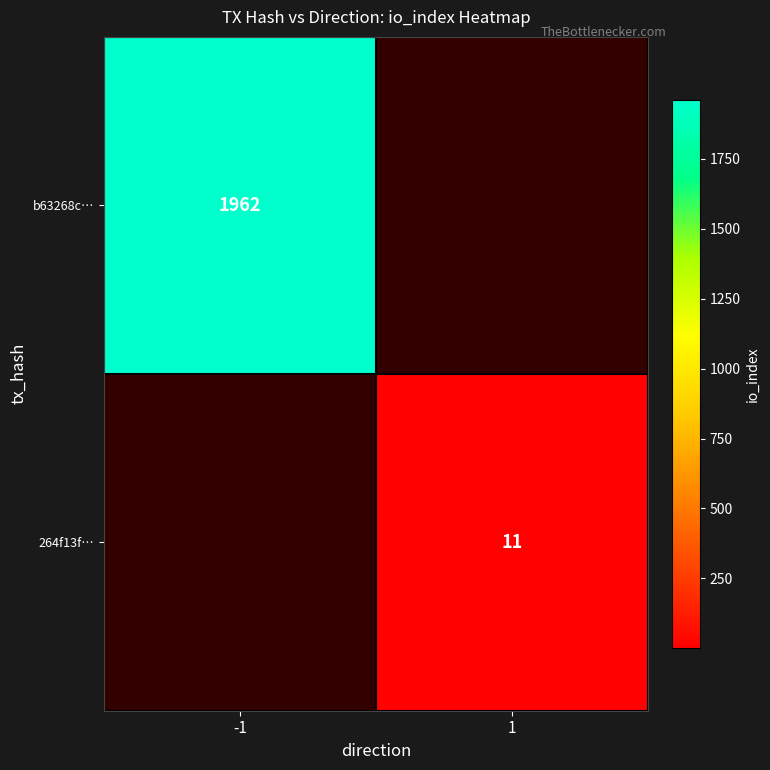

The 264f13f… series shows 4 at 1. True or false?

False